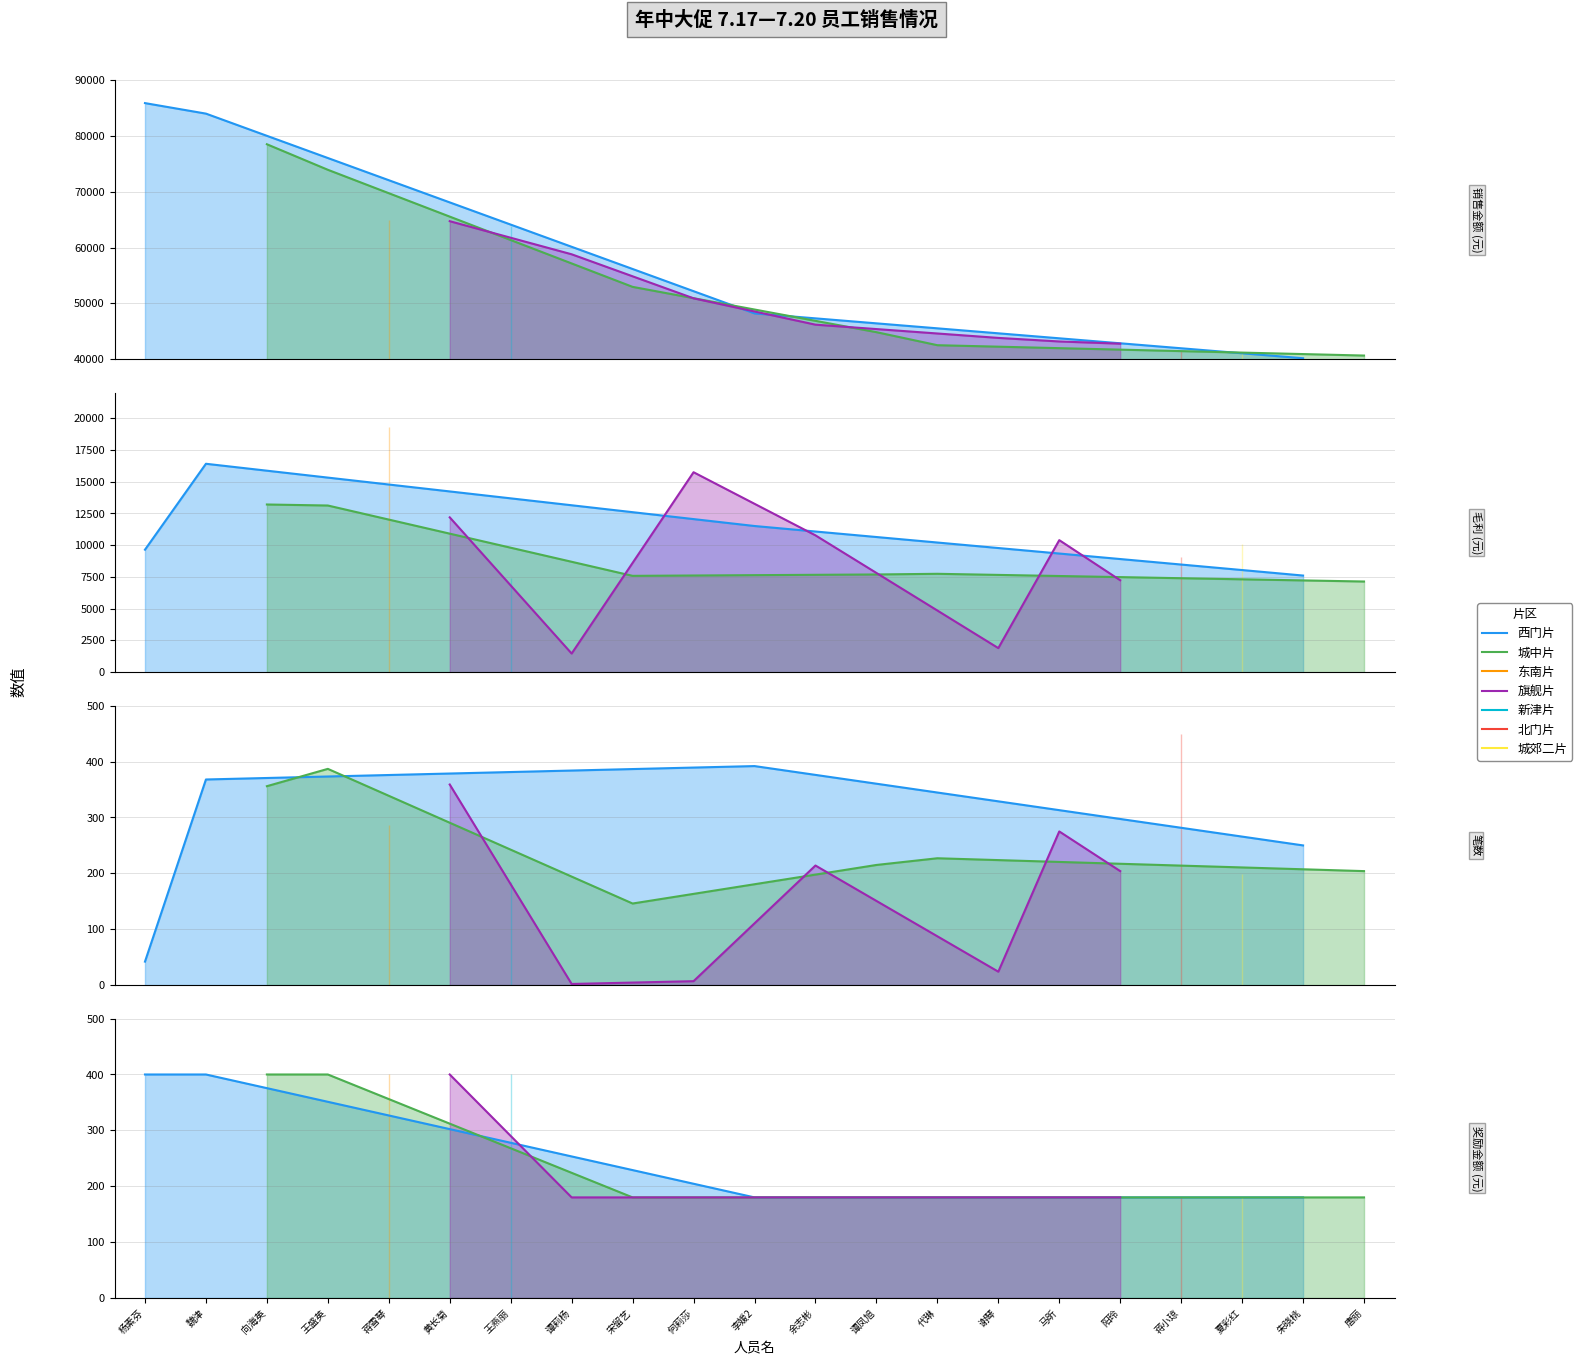

List the labels in order of 毛利 value, smallest first.

谭莉杨, 谢琴, 唐丽, 阳玲, 王燕丽, 宋留艺, 朱晓桃, 谭凤旭, 代琳, 蒋小琼, 杨素芬, 夏彩红, 马昕, 余志彬, 李媛2, 黄长菊, 王盛英, 向海英, 何莉莎, 魏津, 蒋雪琴